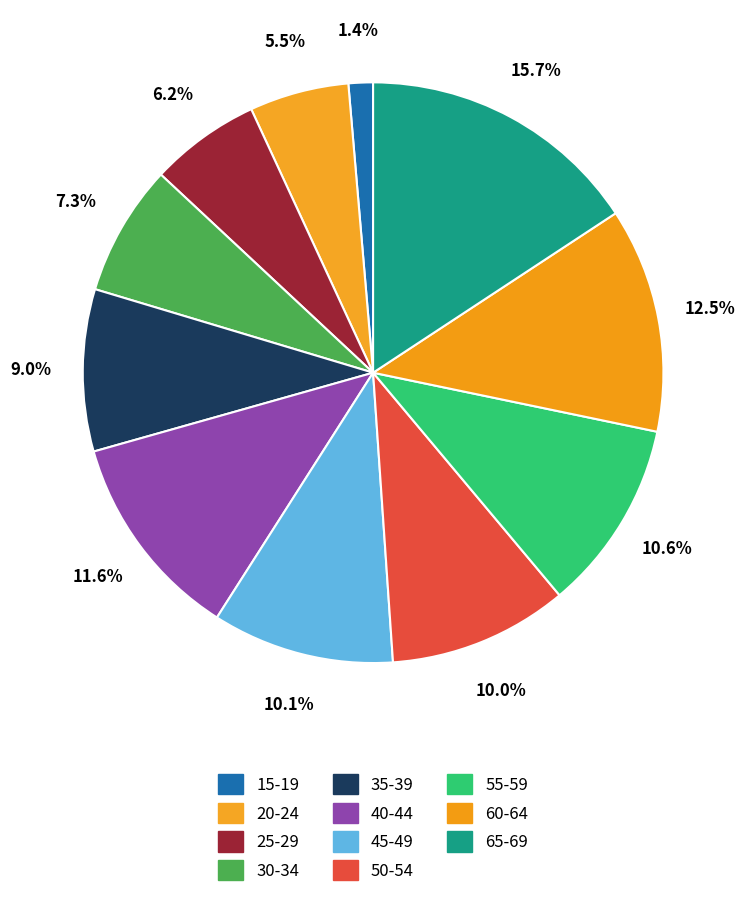

How many segments does this pie chart have?

11